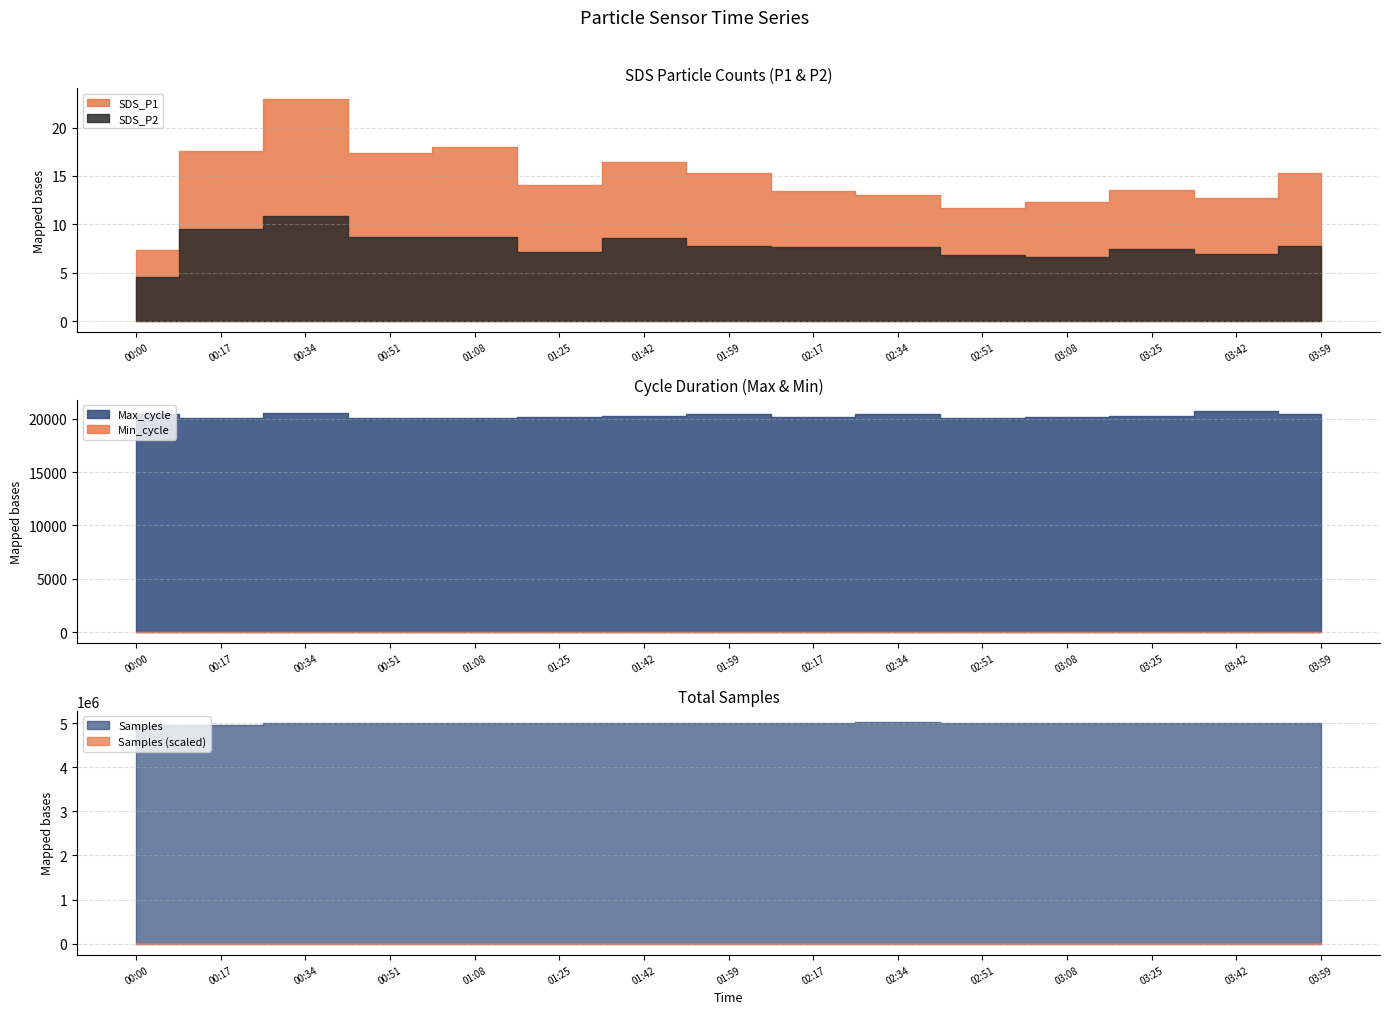

What is the difference between the maximum and minimum values in the SDS_P1 series?

15.5